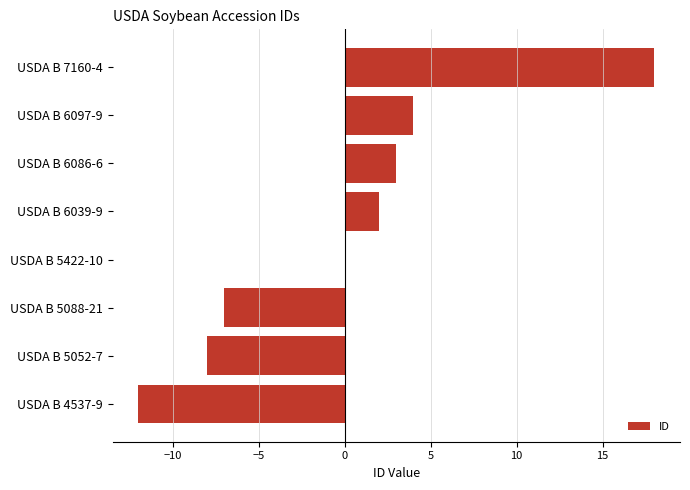

What is the change in value from USDA B 6086-6 to USDA B 7160-4?

+15